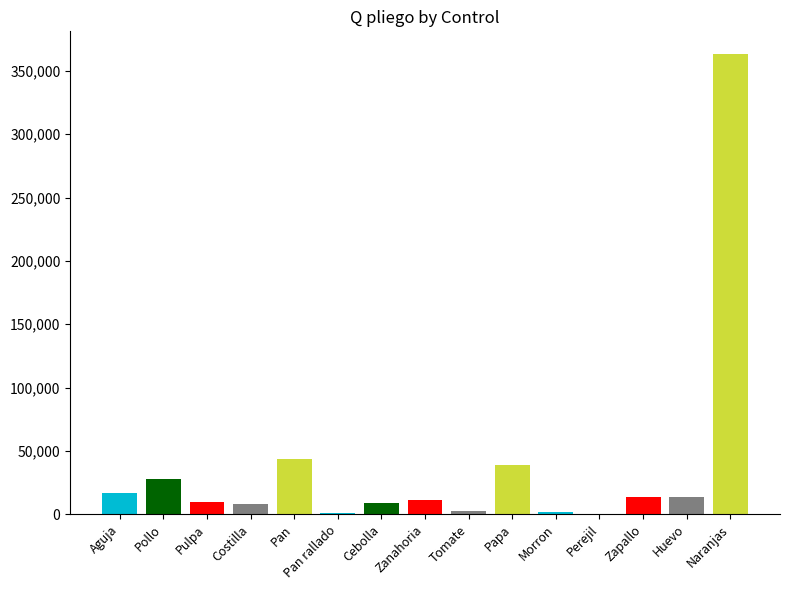

The chart shows a value of 1968 at Pan rallado. True or false?

False